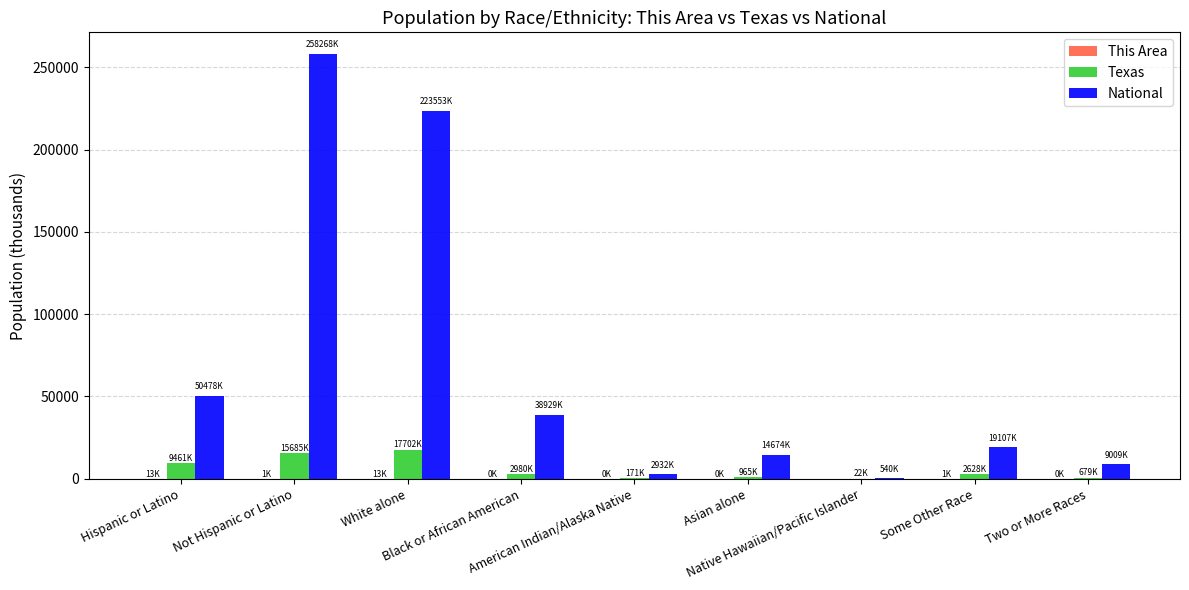

The value of Texas at Hispanic or Latino is 9460.9. True or false?

True